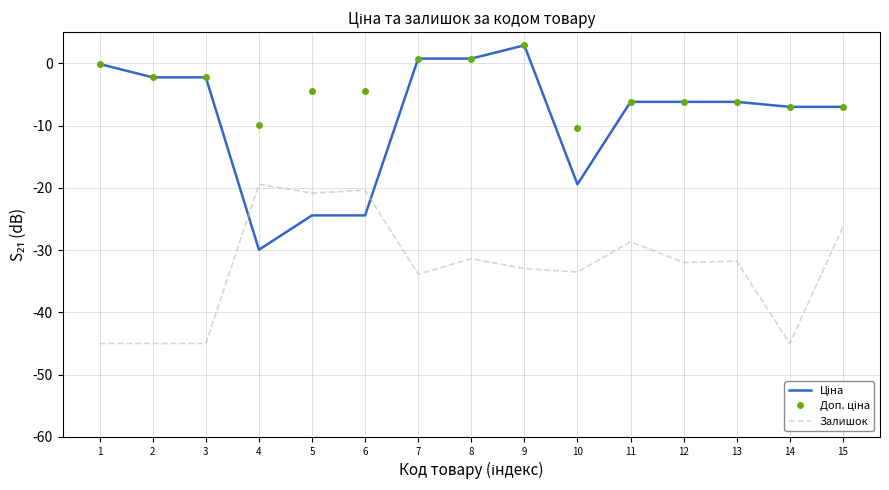

Between 8 and 14, which series saw the biggest shift?

Залишок